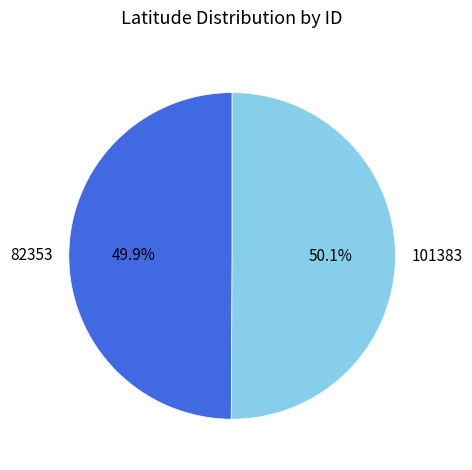

What is the ratio of the value at 82353 to the value at 101383?

1.0